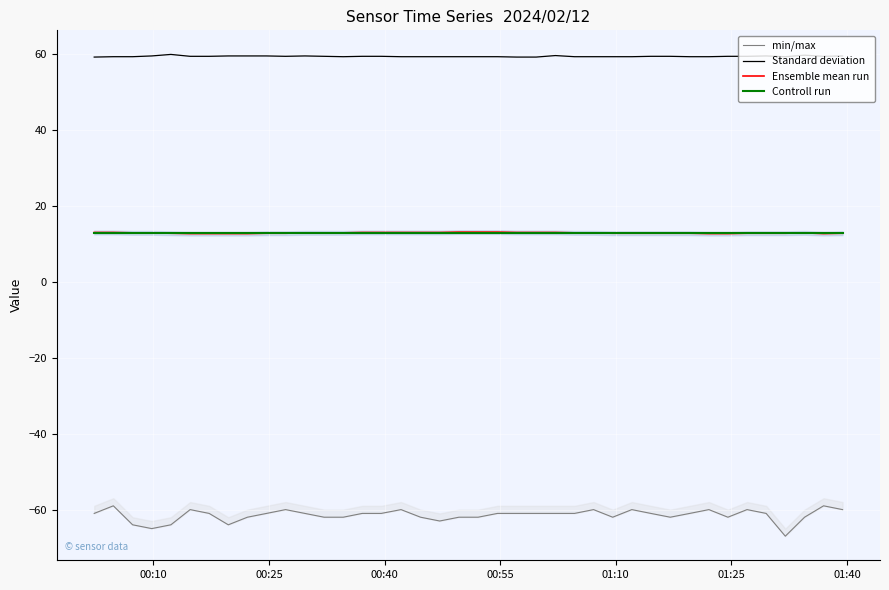

What is the minimum value for Standard deviation?

59.2